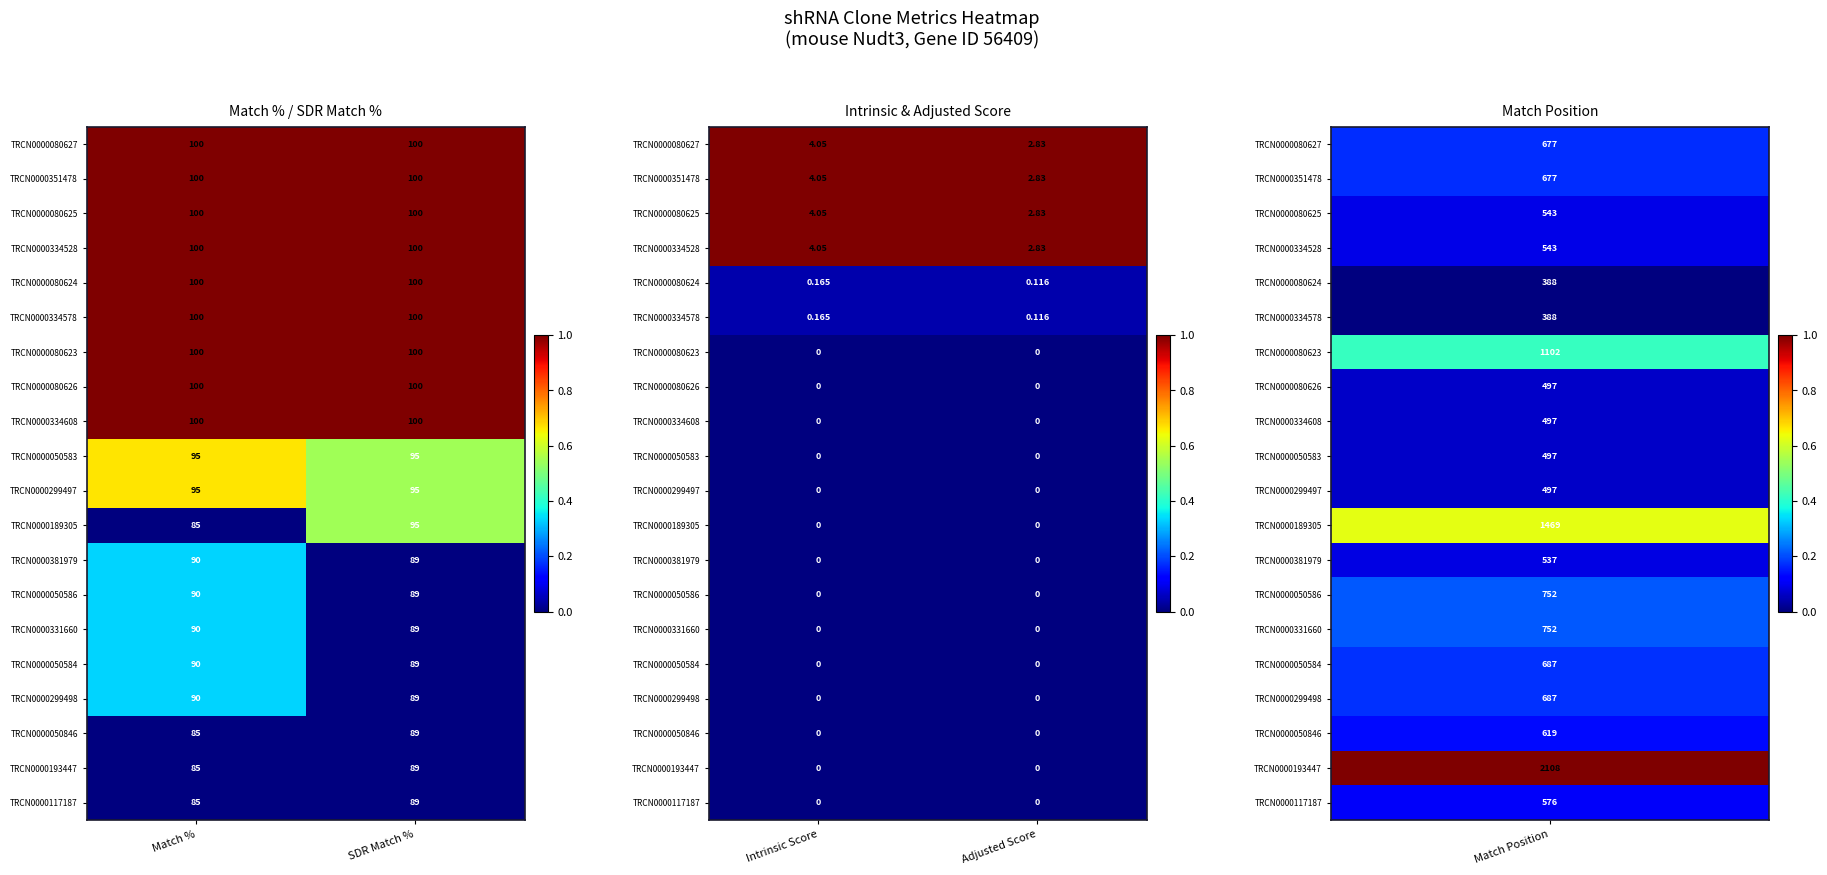

At which category does the chart reach its minimum across all series?

Intrinsic Score